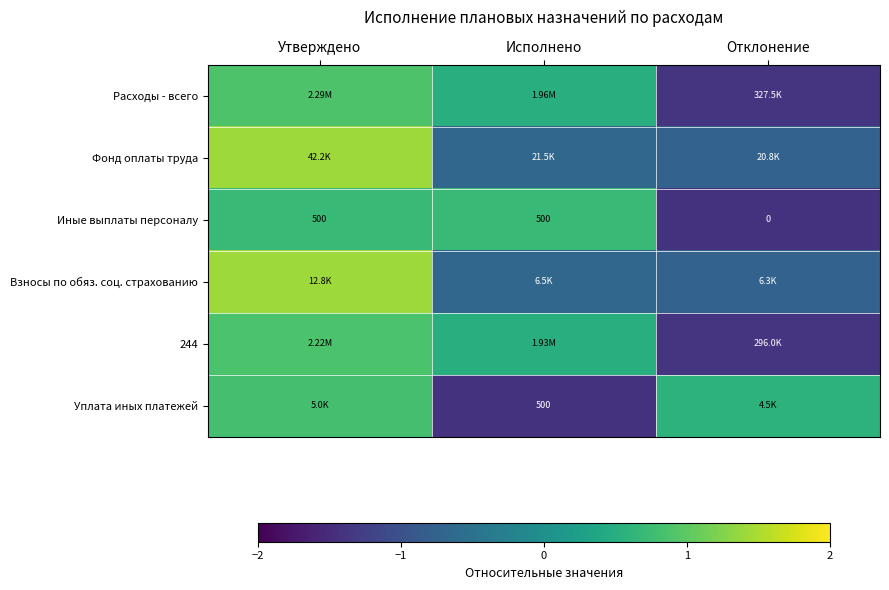

The value of Уплата иных платежей at Отклонение is 0.6. True or false?

True